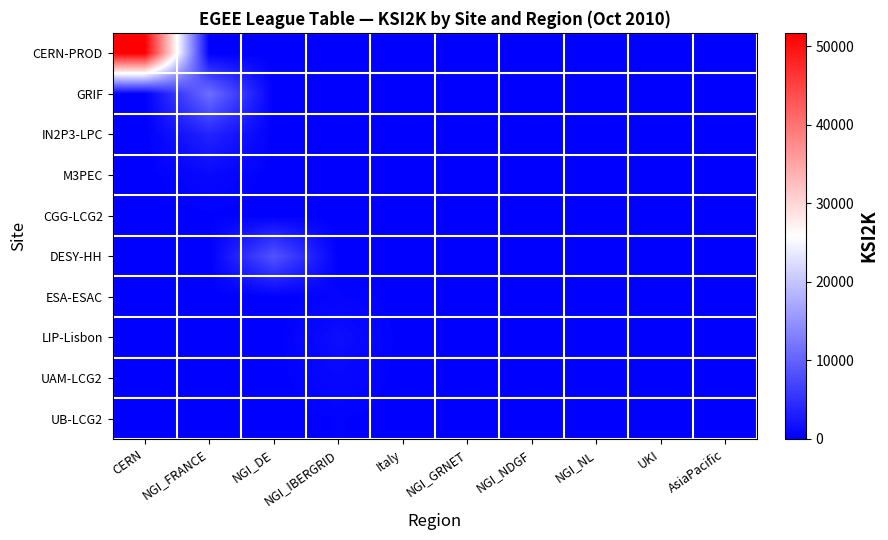

Between NGI_DE and NGI_NDGF, which is larger?

NGI_DE